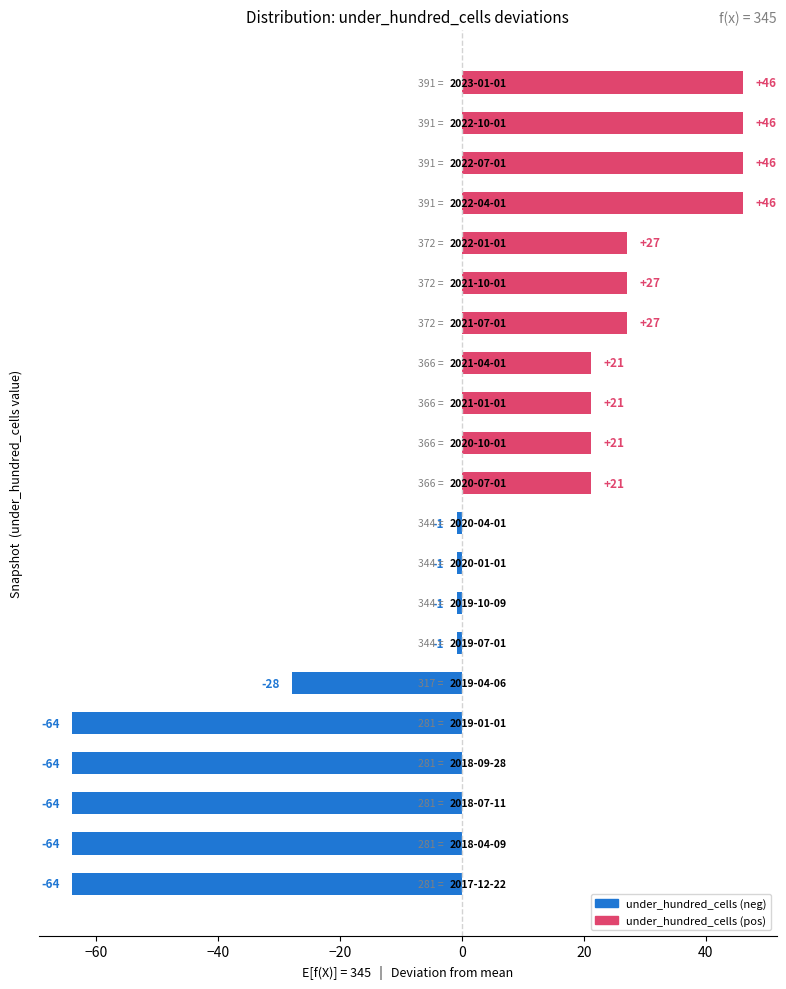

Does the chart contain any negative values?

Yes